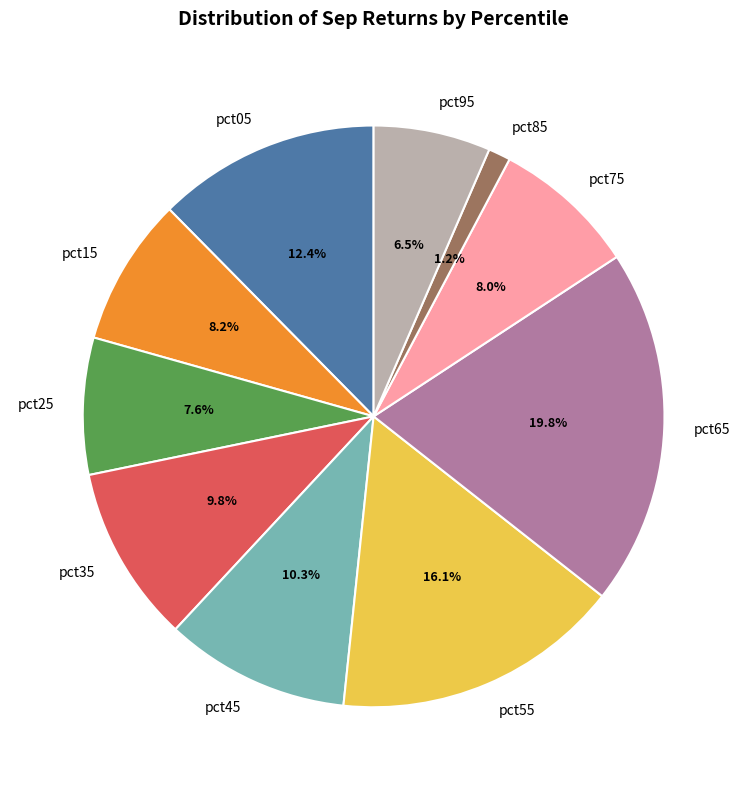

What percentage do pct75 and pct05 together represent?

20.4%